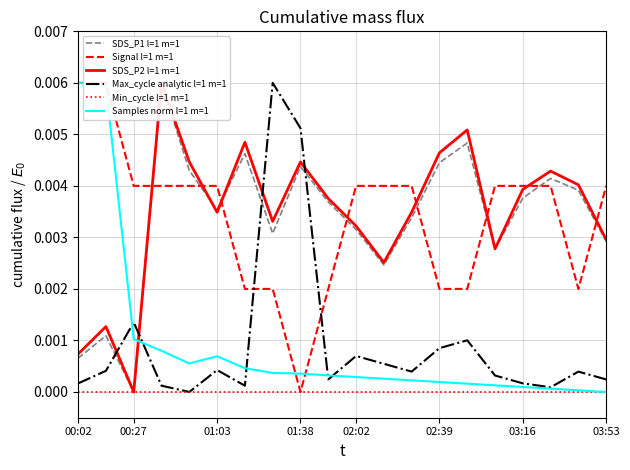

Count the number of categories in the chart.

20